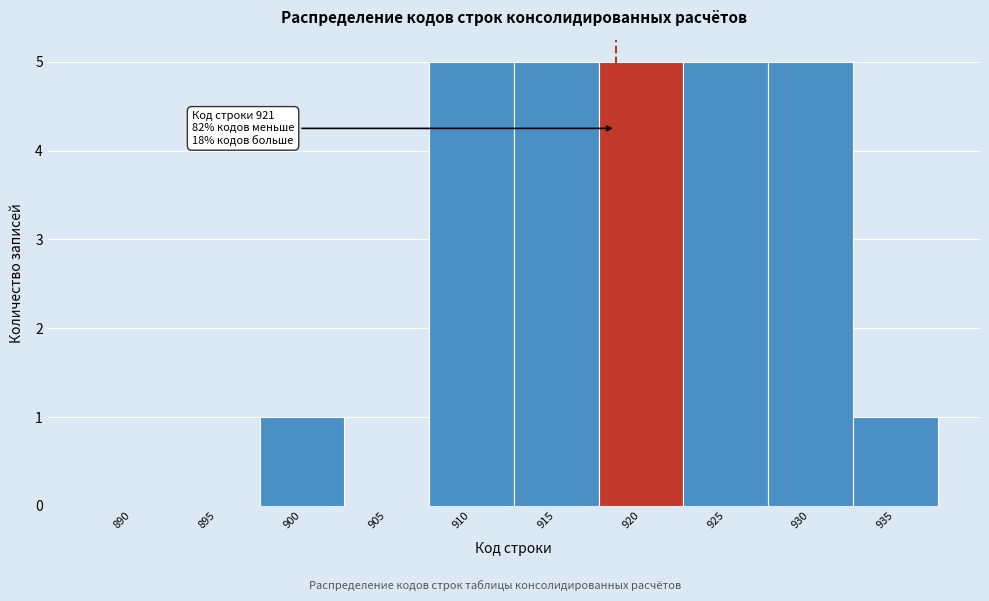

Reading right to left, what are all the values shown in this chart?

935=1	930=5	925=5	920=5	915=5	910=5	905=0	900=1	895=0	890=0